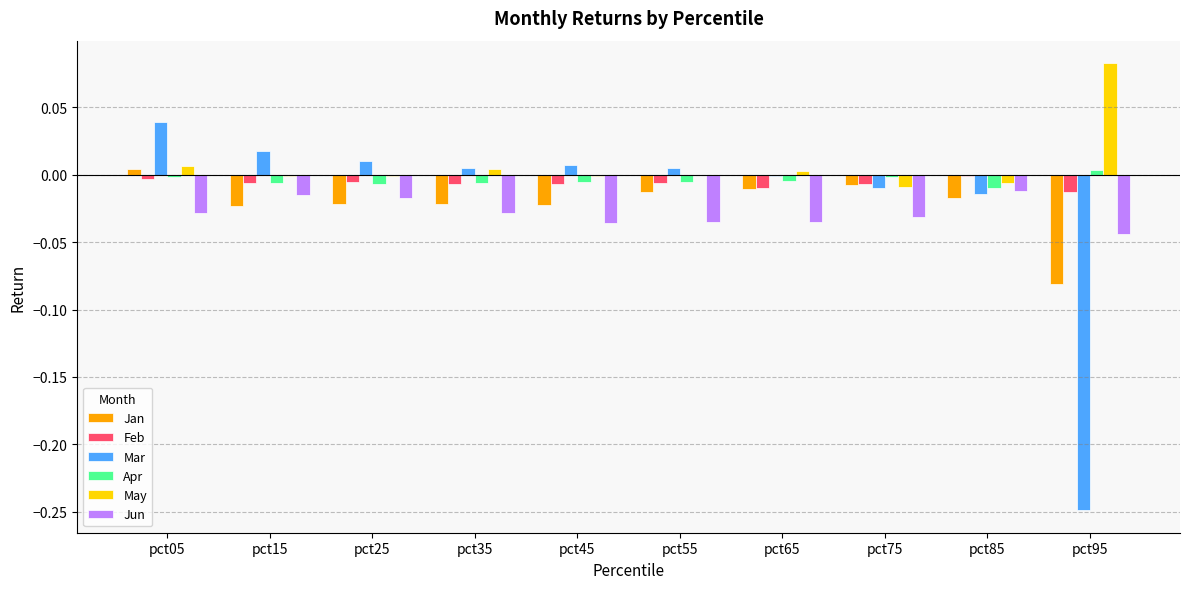

How many distinct data groups are displayed?

6